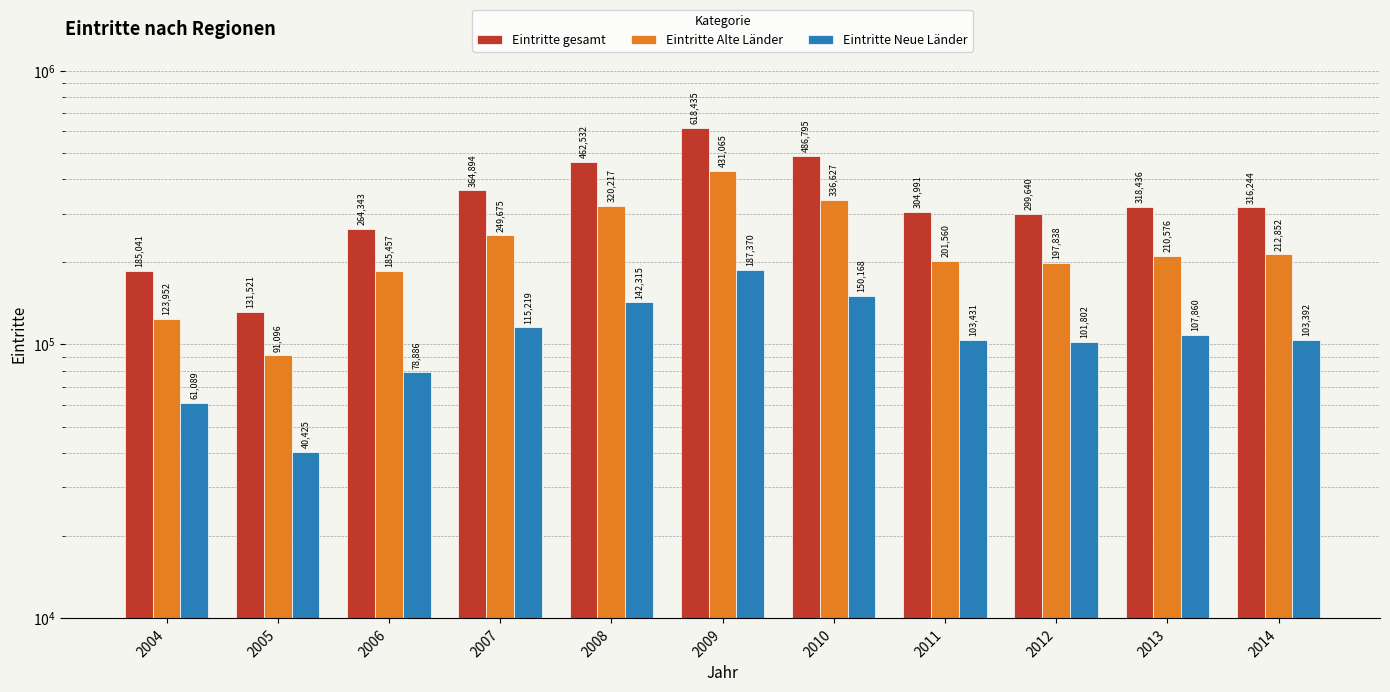

Between 2008 and 2006, which is larger?

2008